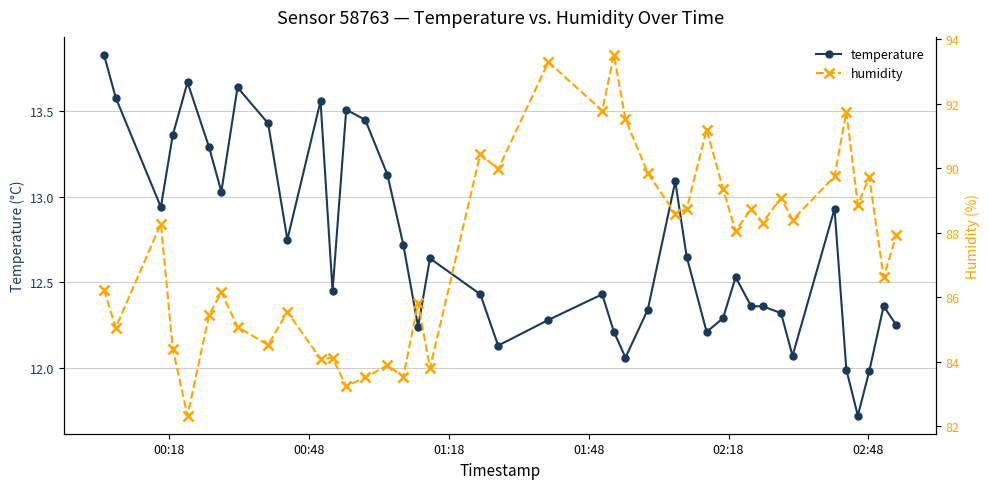

Rank the series by their average value, from highest to lowest.

humidity, temperature